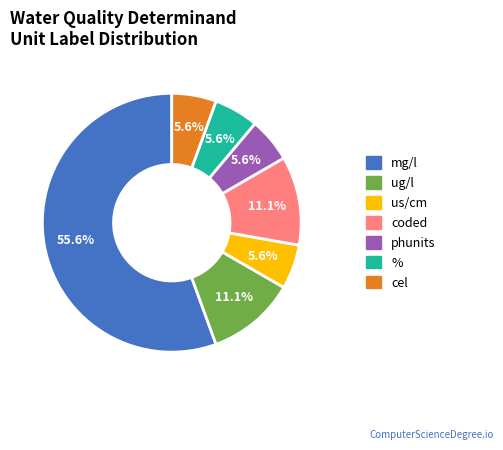

Does any single category account for the majority?

Yes